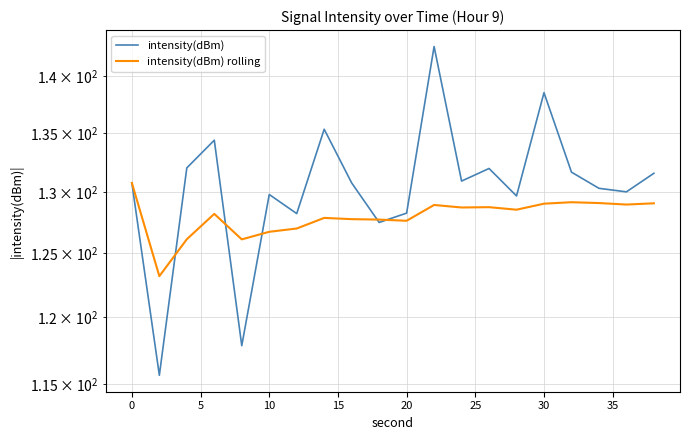

List the series in order of their overall mean, lowest first.

intensity(dBm) rolling, intensity(dBm)